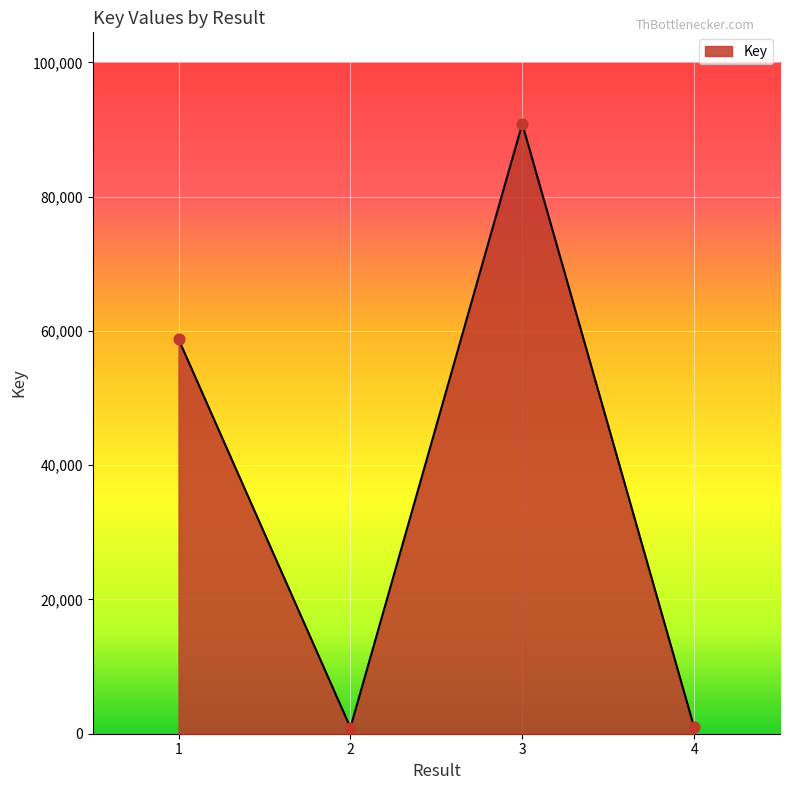

Which has a higher value, 3 or 4?

3